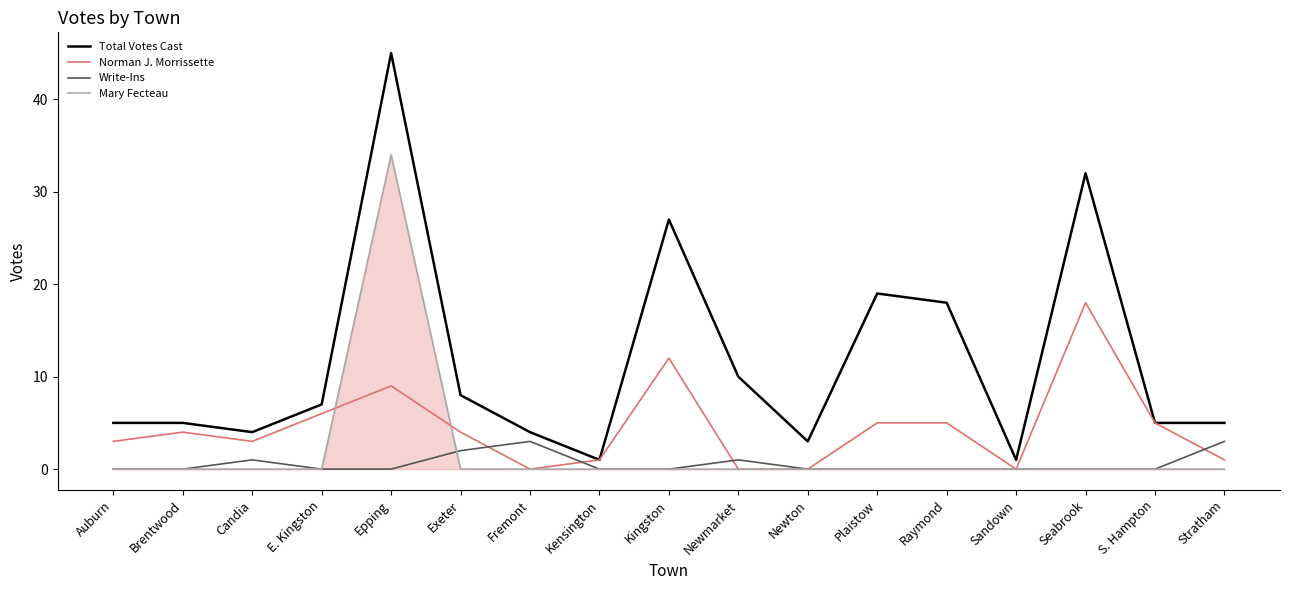

At how many categories does at least one series exceed 21?

3